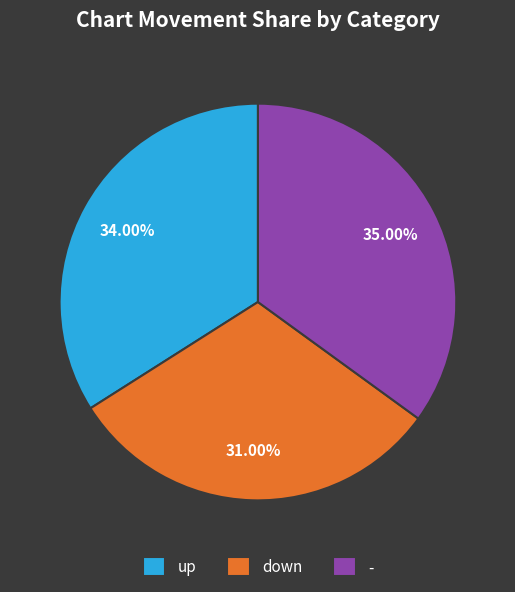

How much of the chart is everything except -?

65.0%